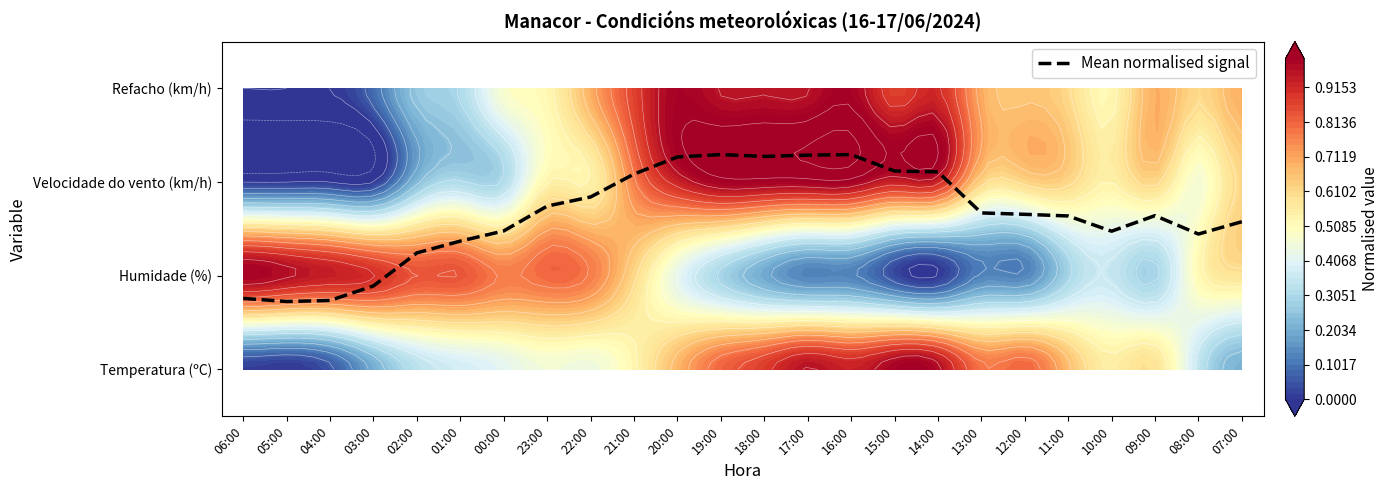

Between 03:00 and 05:00, which is larger?

03:00